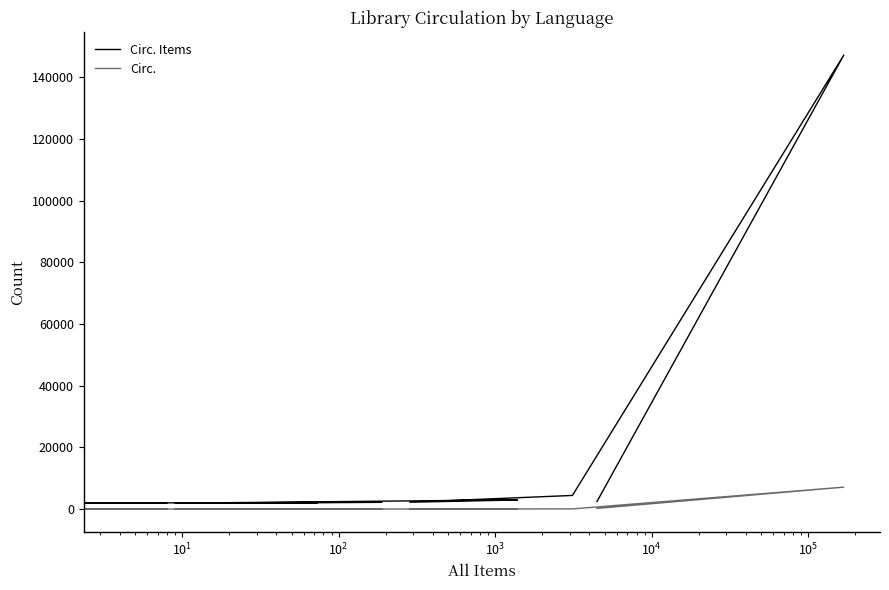

What is the value of the Circ. point at the 3rd from the left?

41